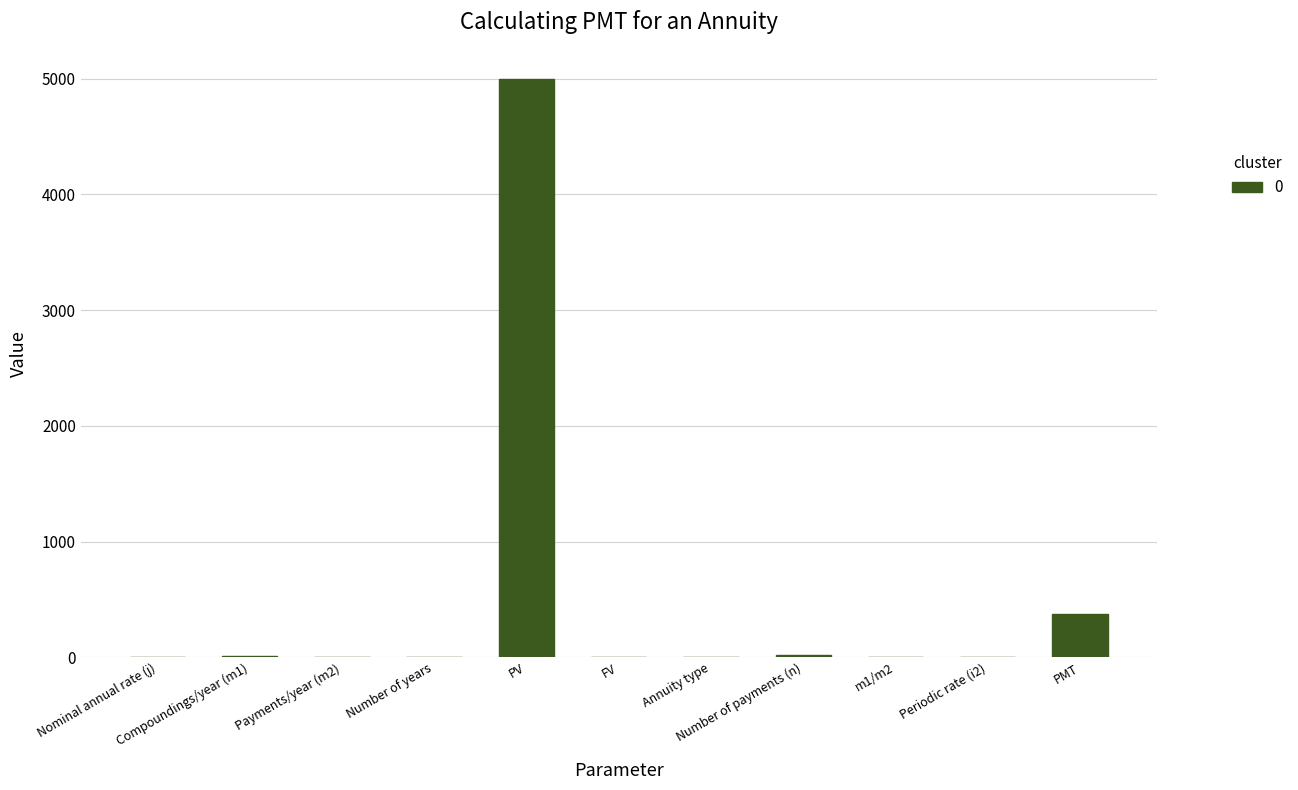

The chart shows a value of -2182.8 at FV. True or false?

False